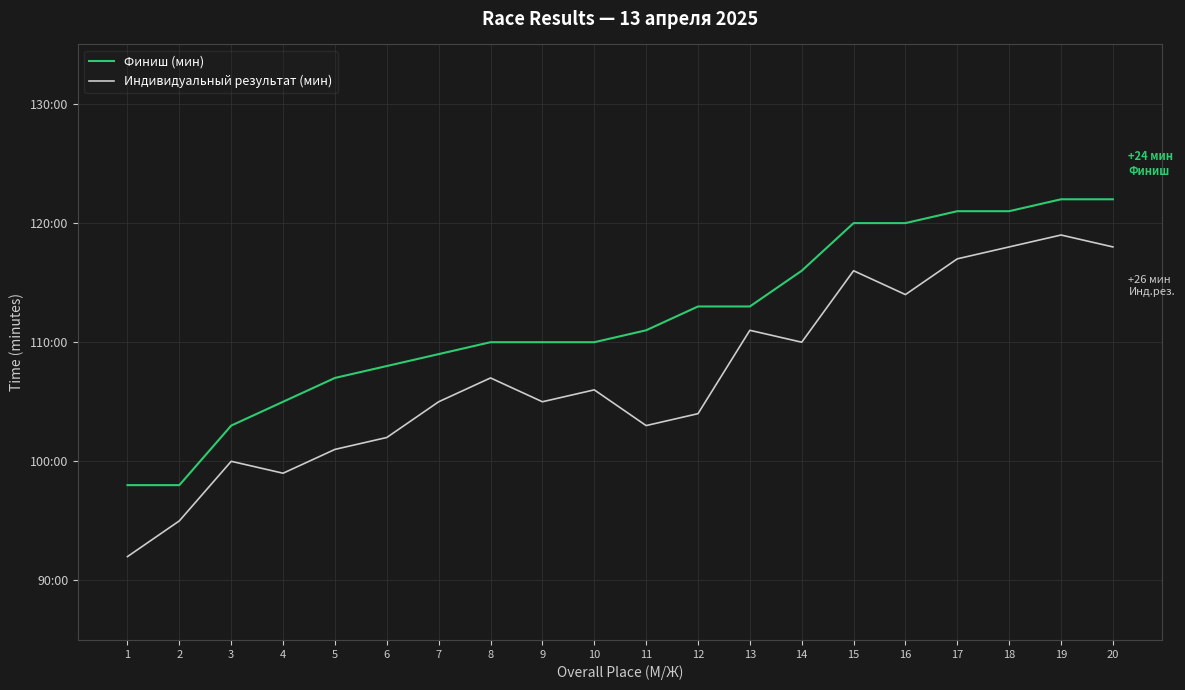

Is this an area chart (filled region under the line)?

No